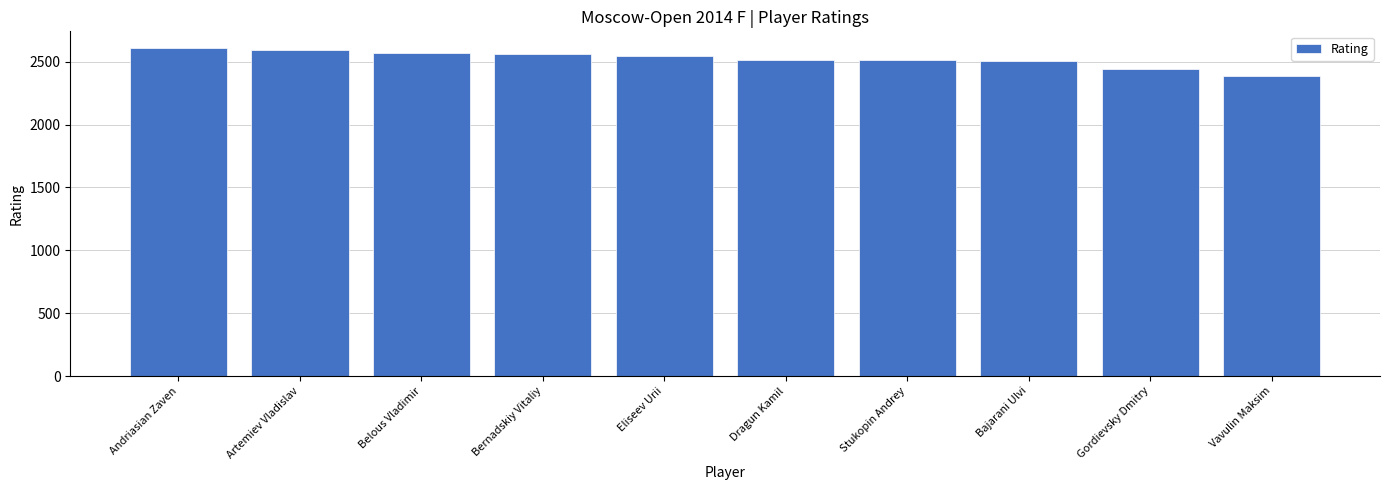

What is the value of the 5th bar from the left?

2549